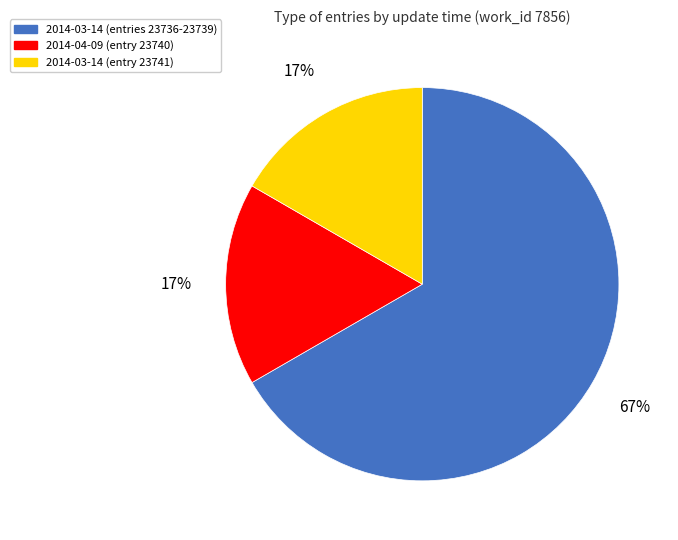

Is the sum of 2014-04-09 (entry 23740) and 2014-03-14 (entry 23741) greater than half?

No